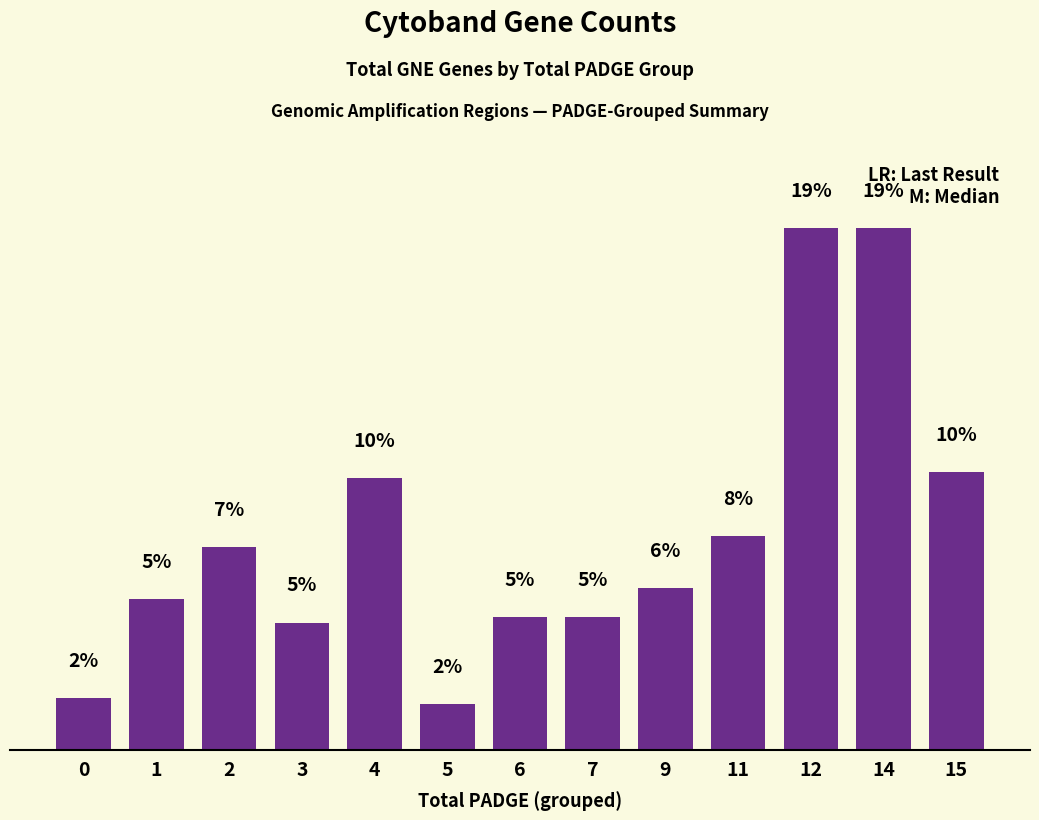

Are the bars horizontal?

No